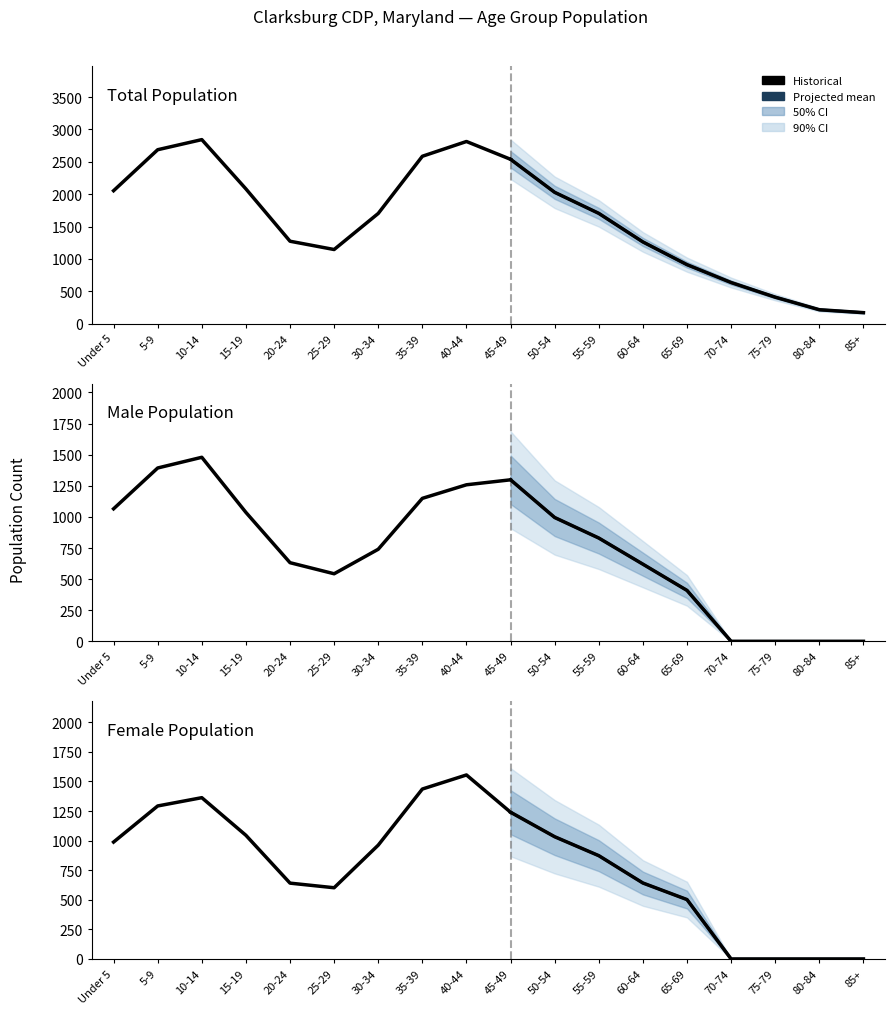

How many data points in Female Population are above 962?

8